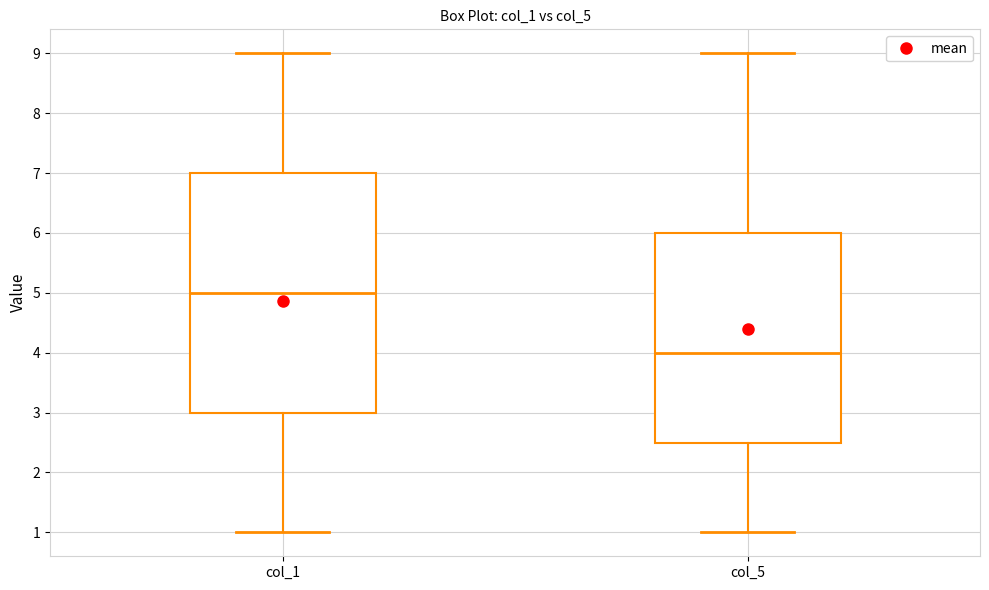

Which box's median line is the lowest?

col_5